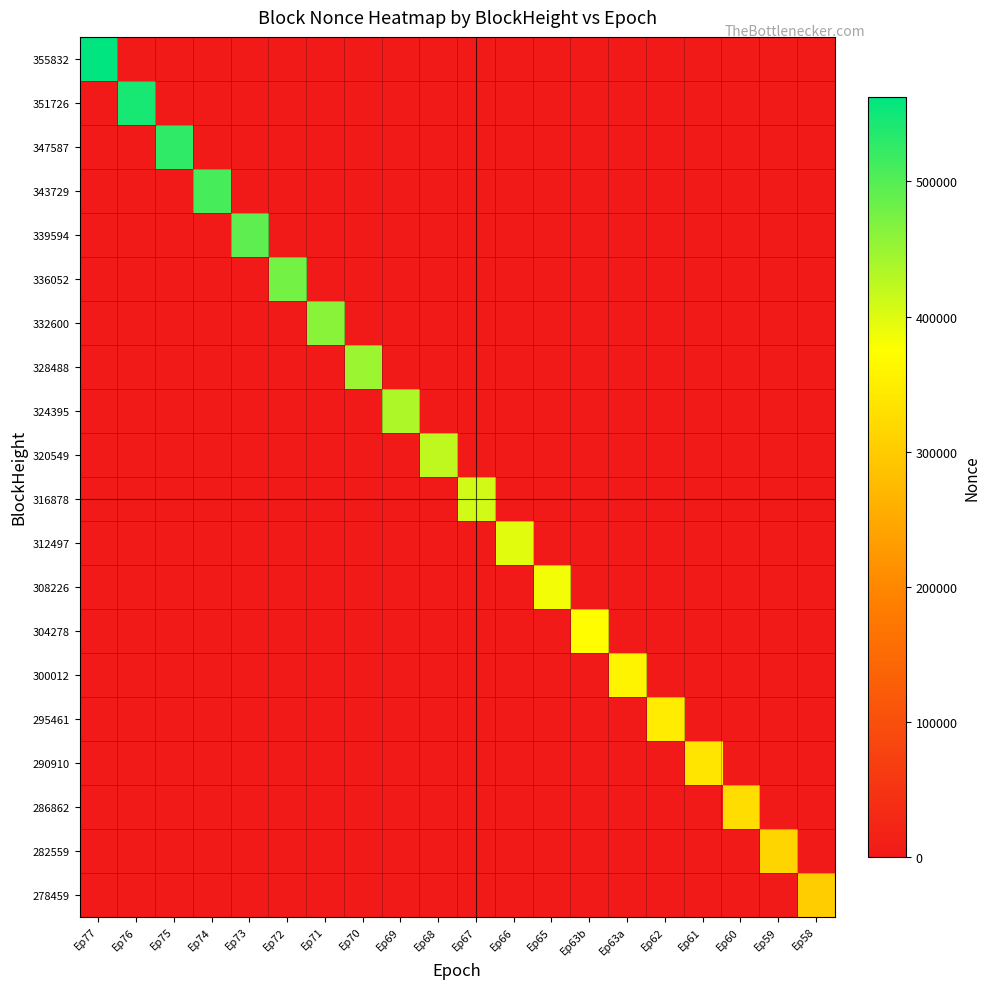

Rank the series by their maximum value, from highest to lowest.

355832, 351726, 347587, 343729, 339594, 336052, 332600, 328488, 324395, 320549, 316878, 312497, 308226, 304278, 300012, 295461, 290910, 286862, 282559, 278459